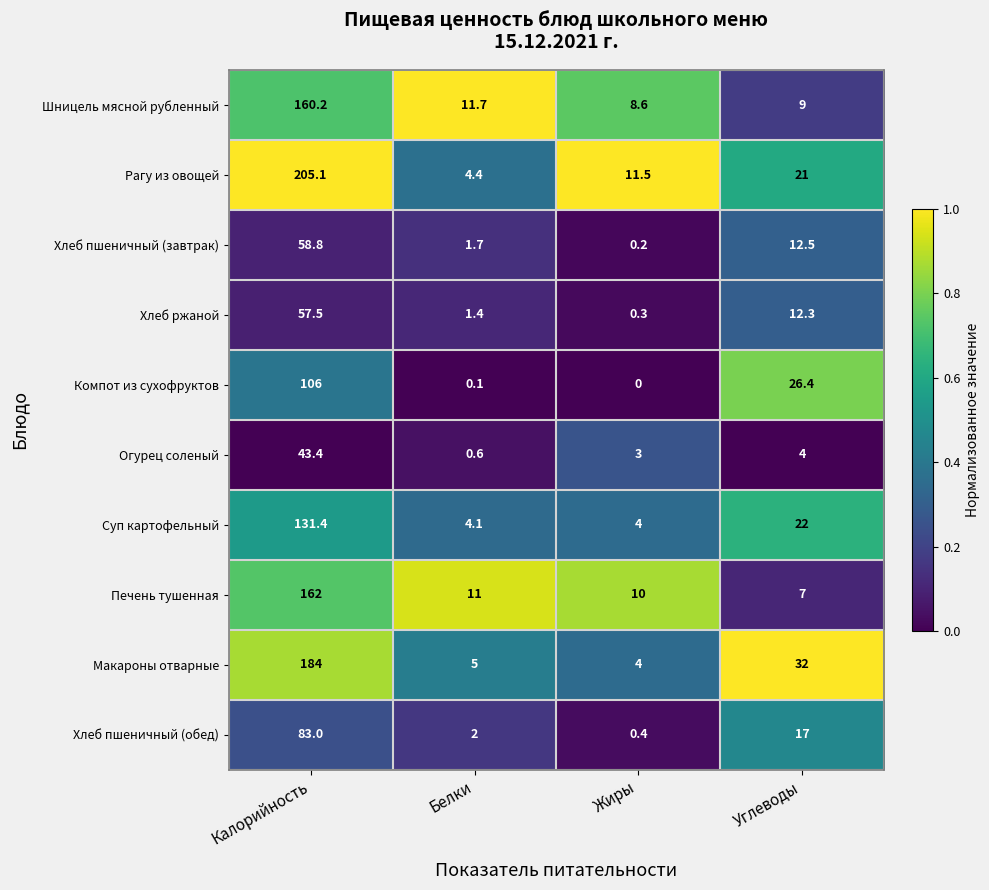

Where does the Суп картофельный series first go above 22?

Калорийность